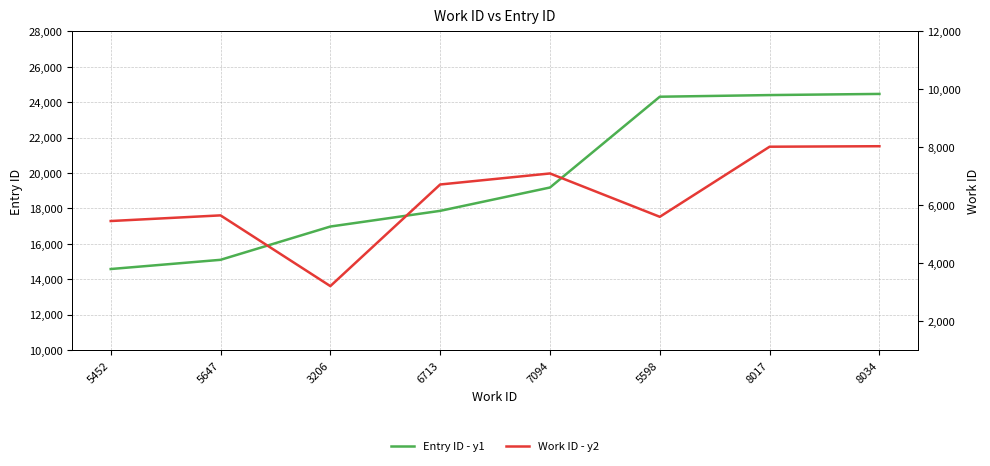

Does the chart display data point markers on the line(s)?

No